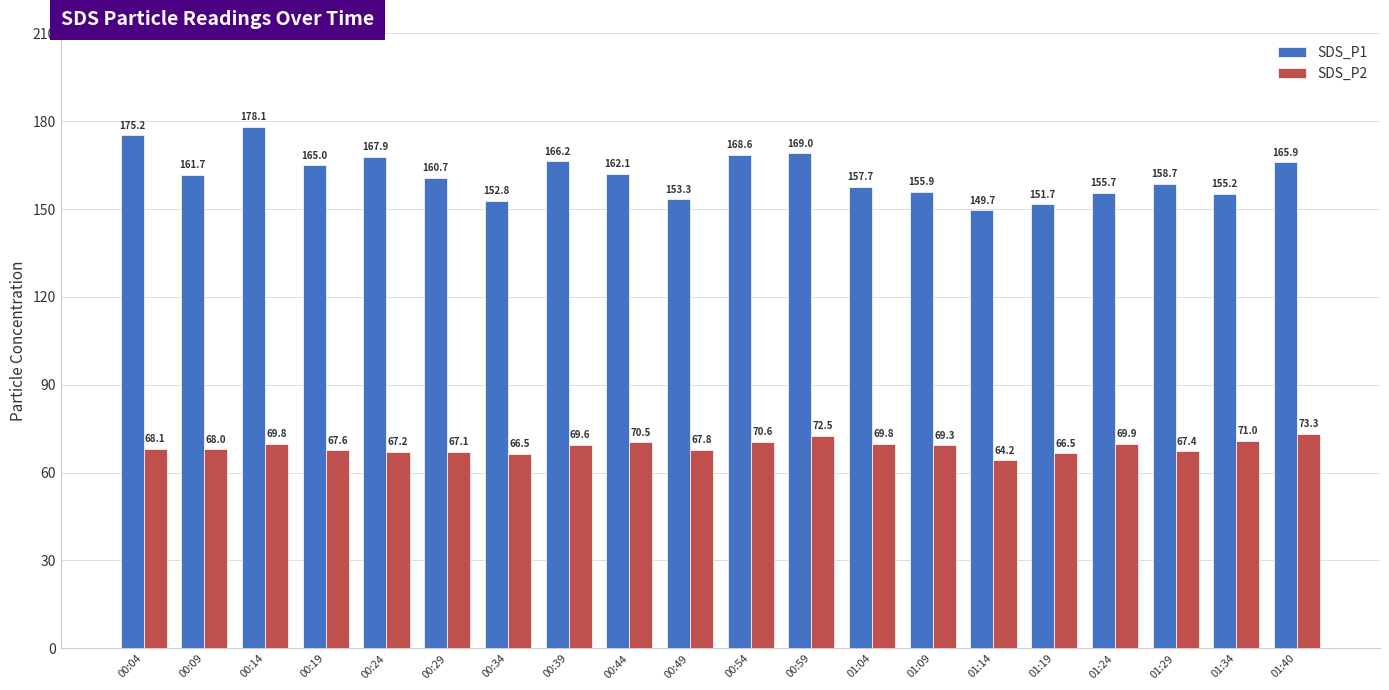

List the series in order of their overall mean, highest first.

SDS_P1, SDS_P2